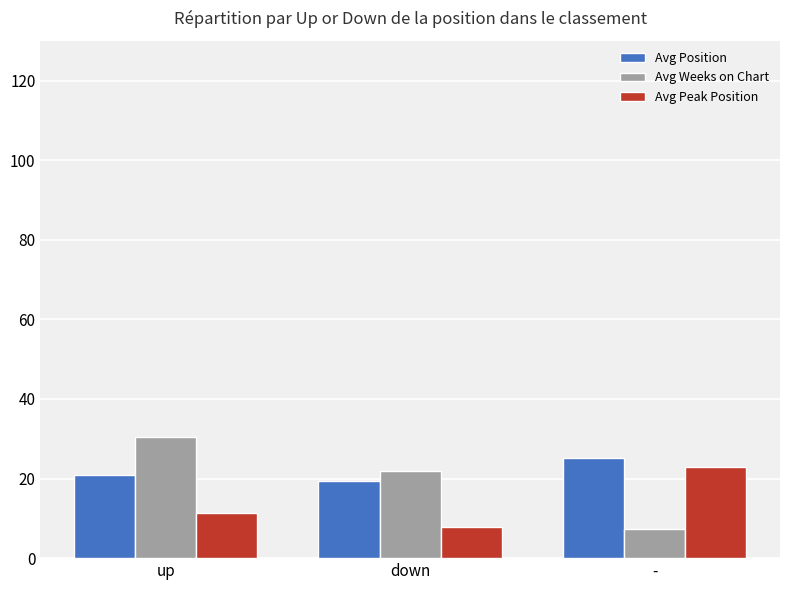

Reading right to left, list all the values displayed in this chart.

Avg Position: 25.2	19.5	20.8
Avg Weeks on Chart: 7.2	21.8	30.4
Avg Peak Position: 22.8	7.9	11.3